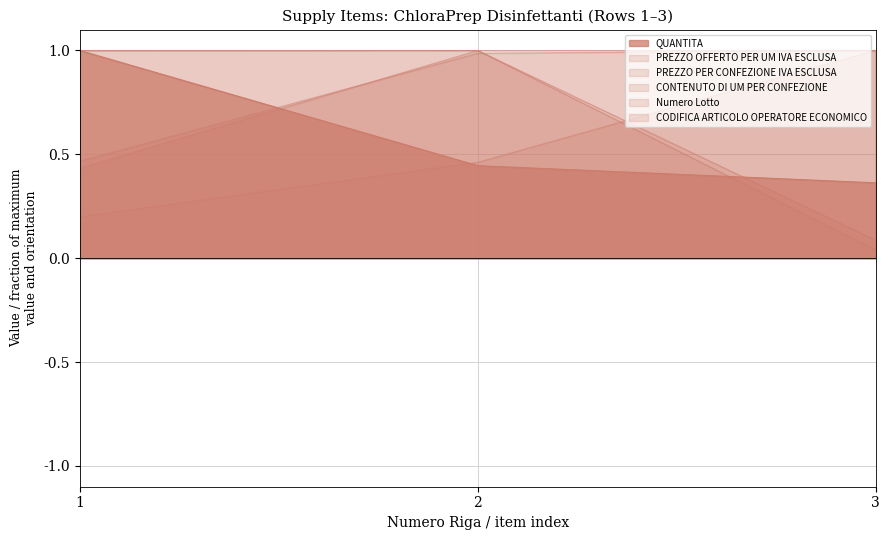

Reading right to left, extract all data points from this chart.

QUANTITA: 0.4	0.4	1.0
PREZZO OFFERTO PER UM IVA ESCLUSA: 1.0	0.5	0.2
PREZZO PER CONFEZIONE IVA ESCLUSA: 0.1	1.0	0.4
CONTENUTO DI UM PER CONFEZIONE: 0.0	1.0	1.0
Numero Lotto: 1.0	1.0	0.5
CODIFICA ARTICOLO OPERATORE ECONOMICO: 1.0	1.0	1.0